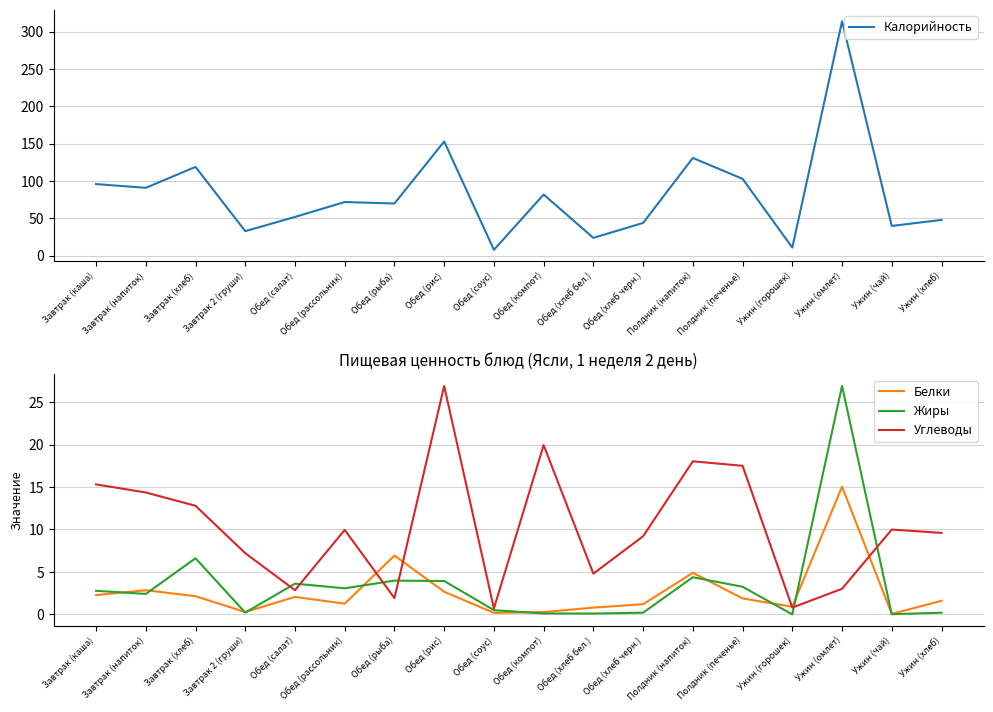

Where is Углеводы nearest to the value 13?

Завтрак (хлеб)